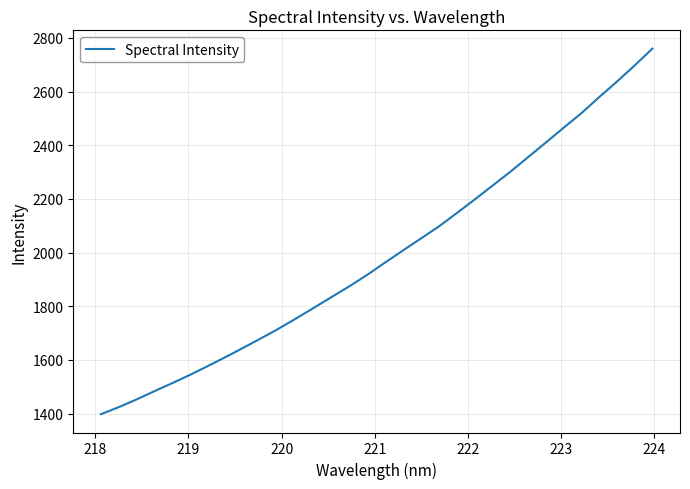

How many lines are shown in the chart?

1